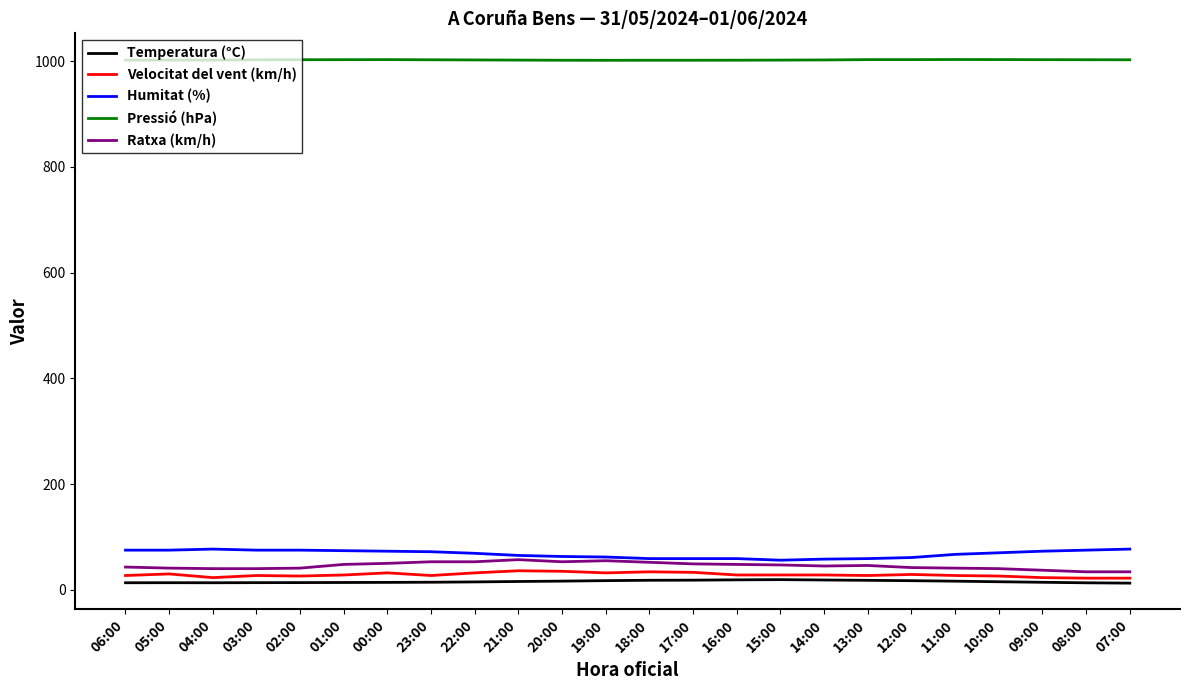

The Velocitat del vent (km/h) series shows 28.0 at 16:00. True or false?

True